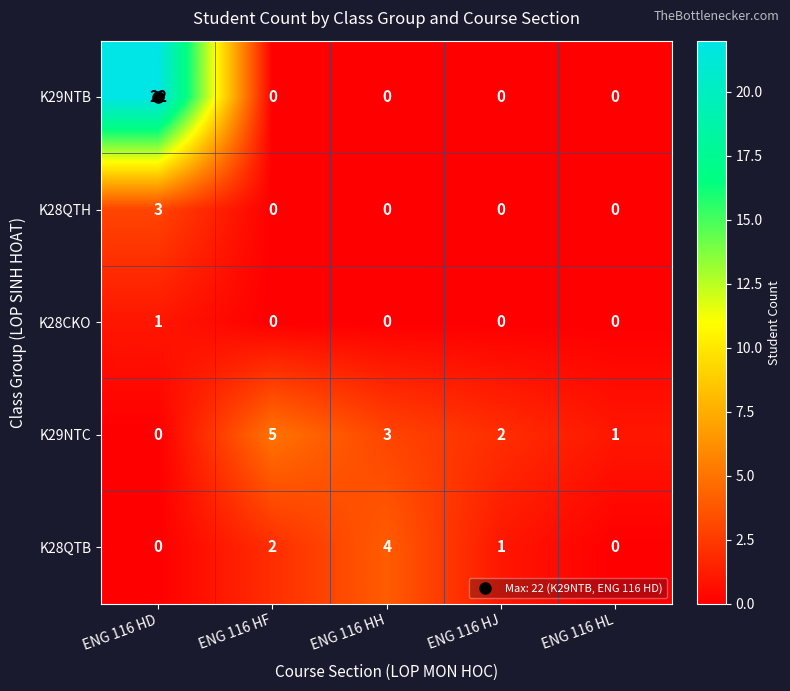

At which category is the sum across all series the highest?

ENG 116 HD